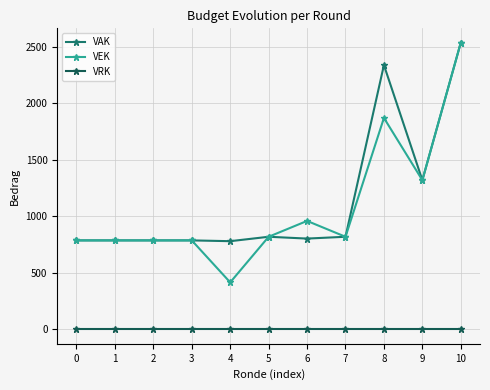

At which category is the sum across all series the highest?

10